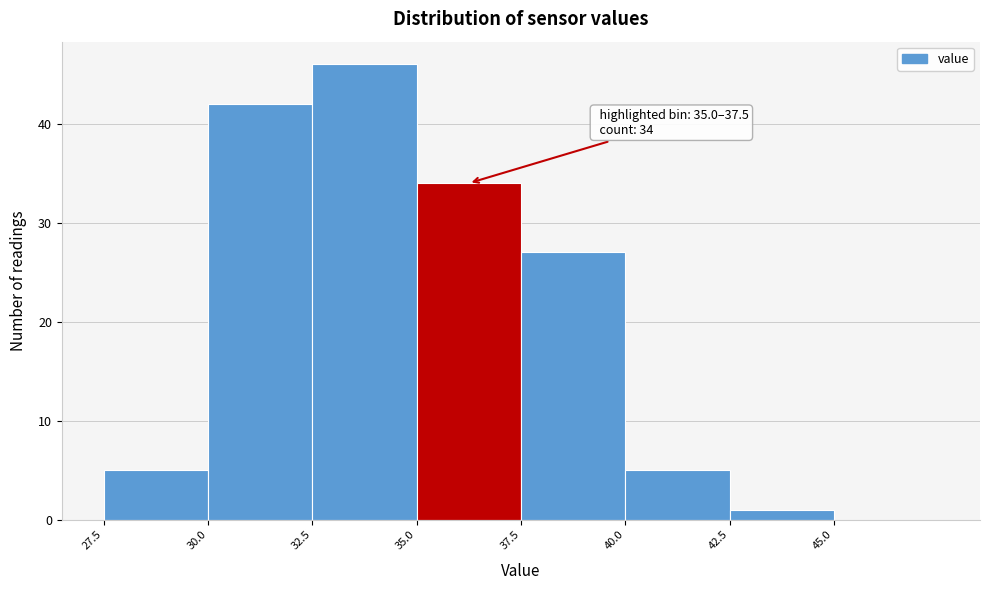

Over which range of the x-axis is the bar tallest?

32.5 to 35.0